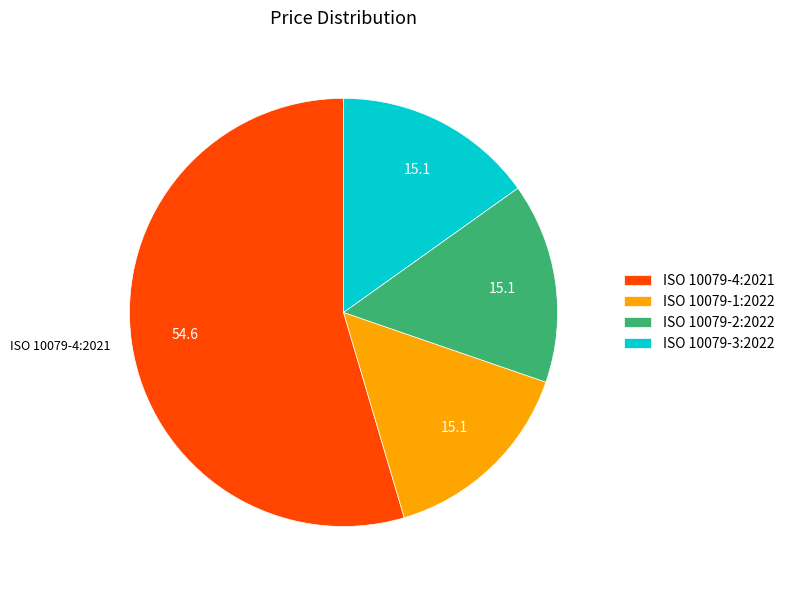

What is the largest slice in the pie chart?

ISO 10079-4:2021